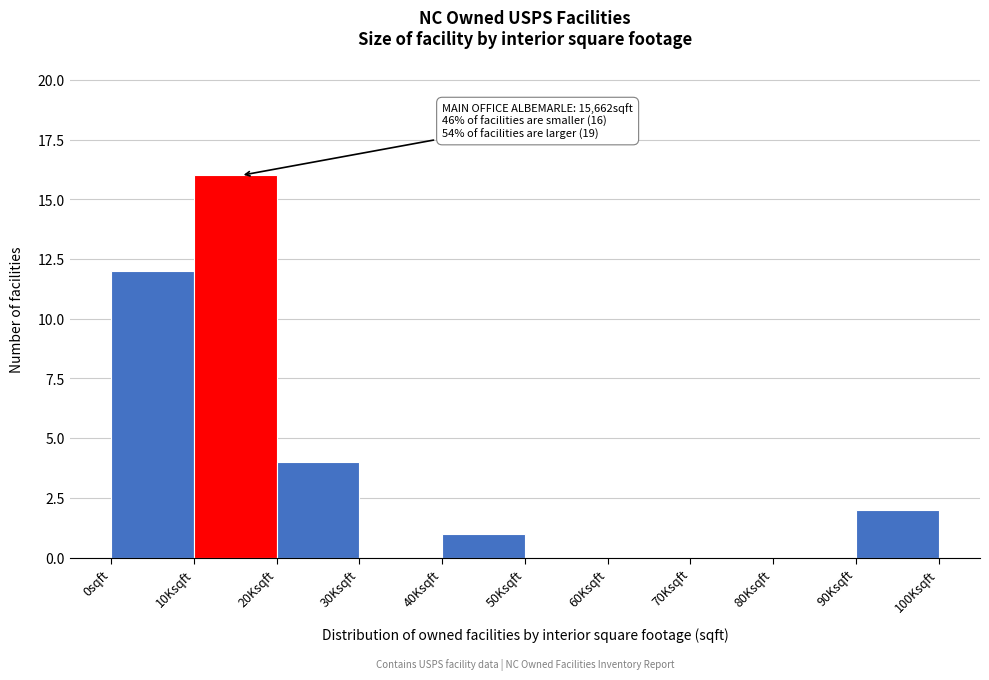

Reading left to right, what are all the values shown in this chart?

0sqft=12	10Ksqft=16	20Ksqft=4	30Ksqft=0	40Ksqft=1	50Ksqft=0	60Ksqft=0	70Ksqft=0	80Ksqft=0	90Ksqft=2